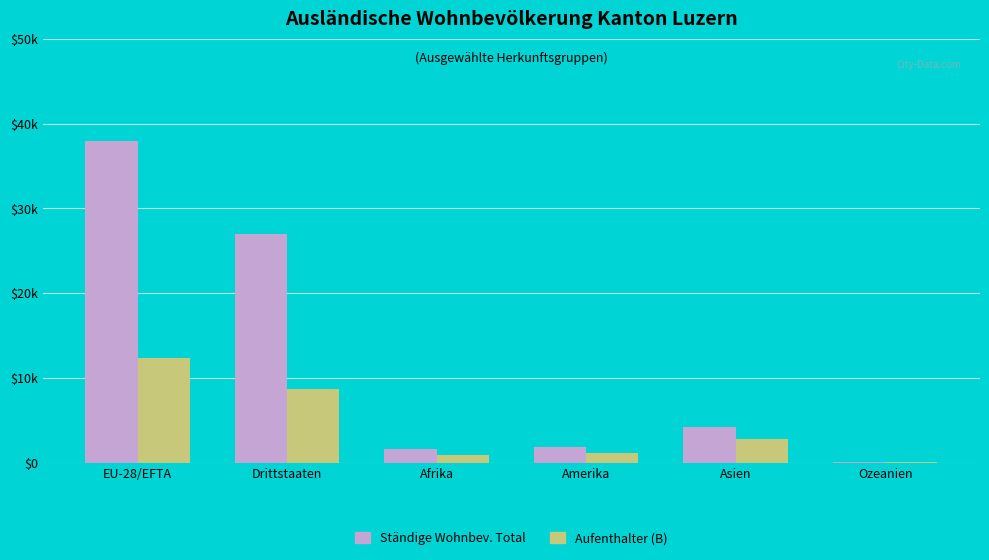

At which category is the sum across all series the highest?

EU-28/EFTA